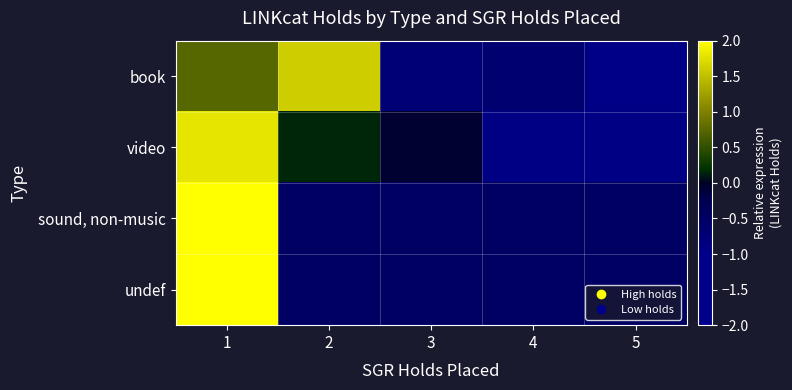

Rank the series by their maximum value, from highest to lowest.

sound, non-music, undef, video, book